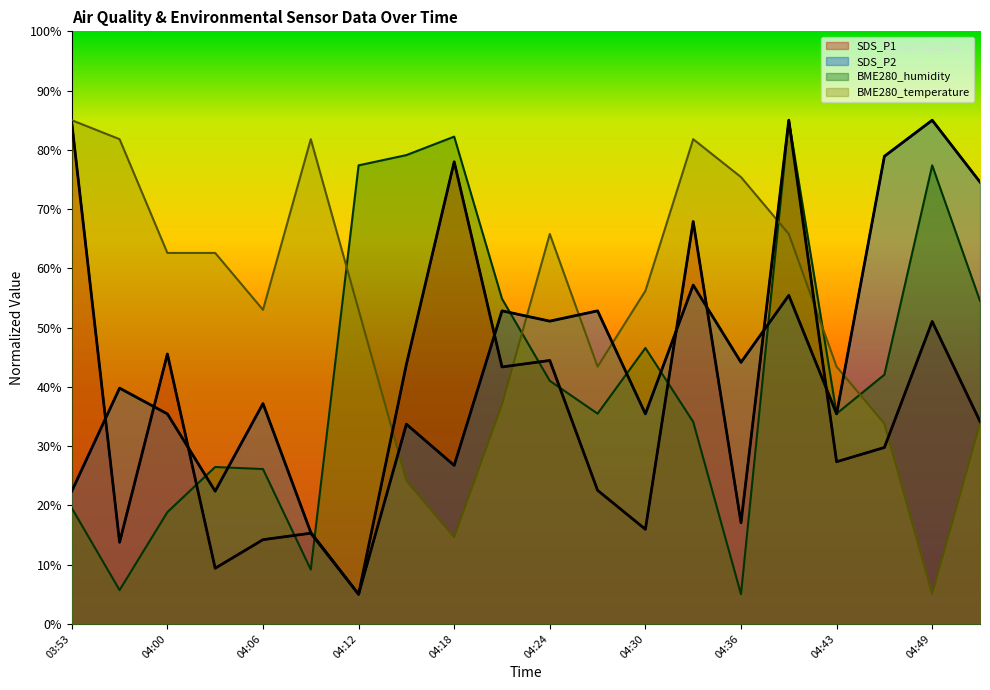

How many data points in BME280_humidity are above 41?

10